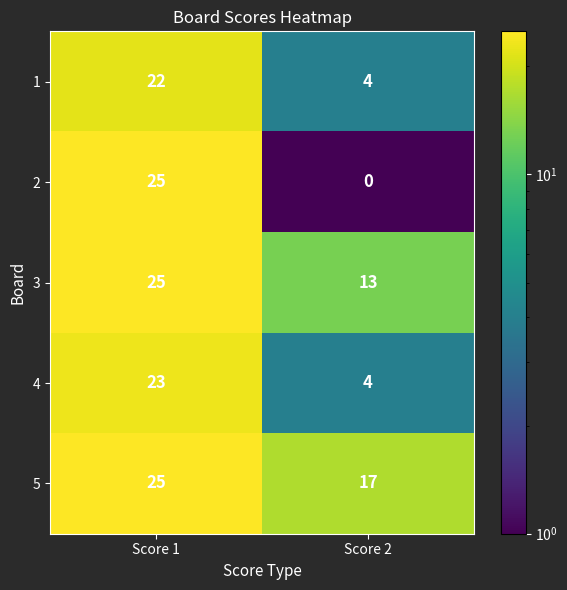

At which category is the sum across all series the highest?

Score 1